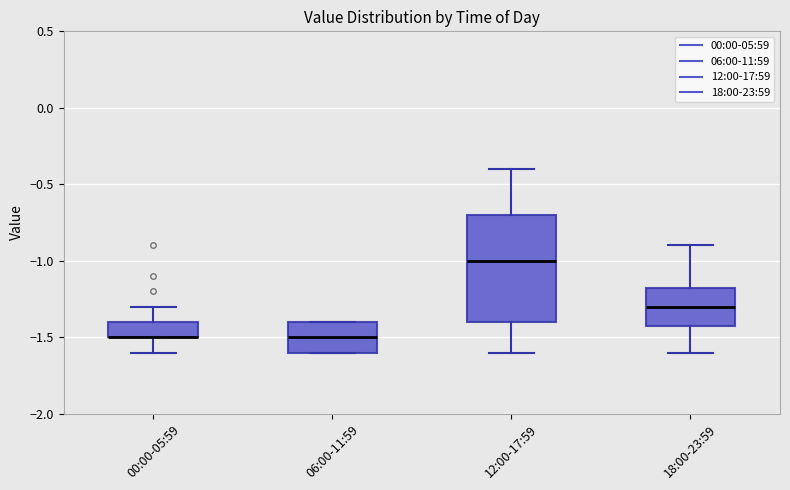

Which box is the tallest, from its lower edge to its upper edge?

12:00-17:59